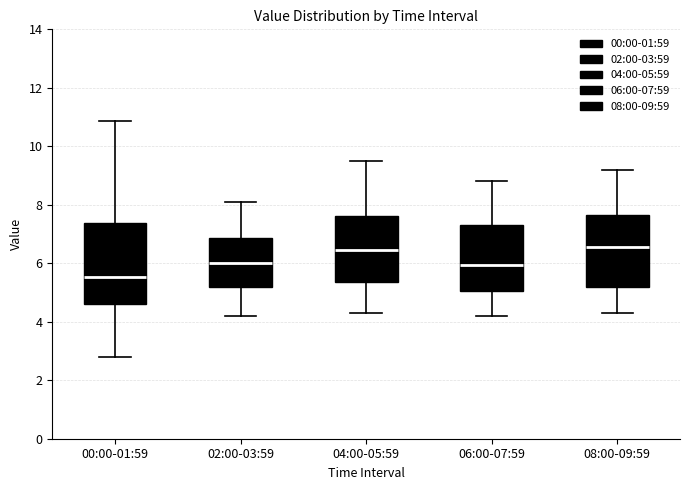

Comparing the boxes themselves (not the whiskers), which one is the tallest?

00:00-01:59